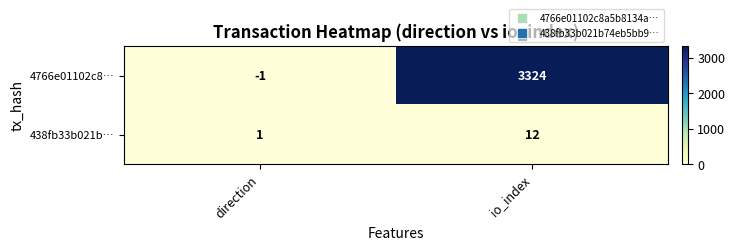

What value does the 4766e01102c8… series have at io_index?

3324